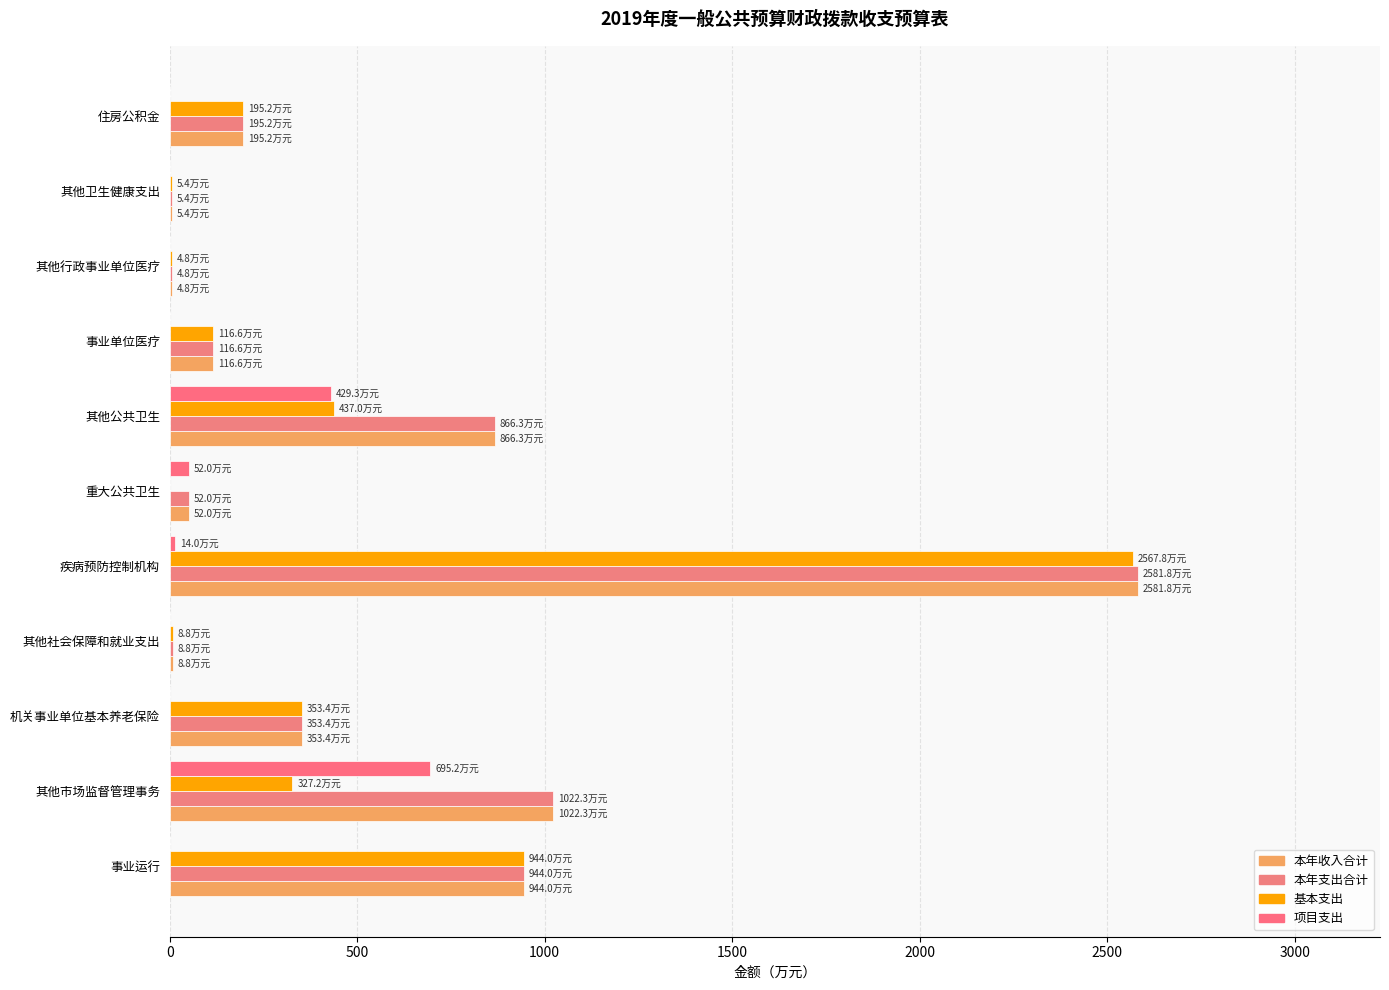

Count the number of categories in the chart.

11